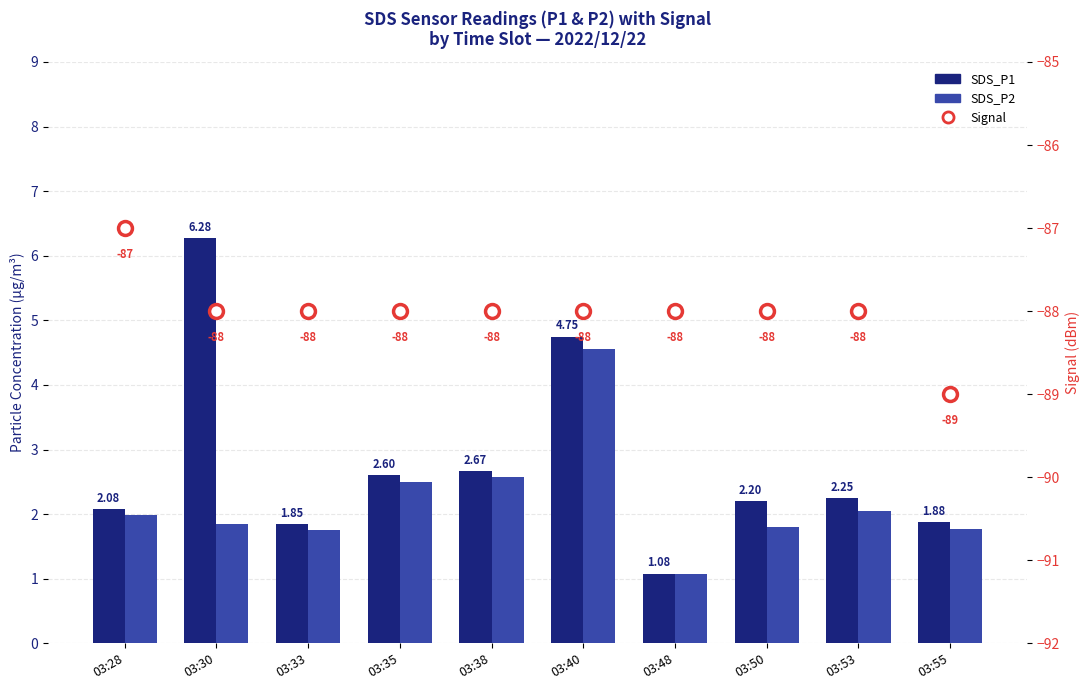

What is the maximum value for SDS_P1?

6.3